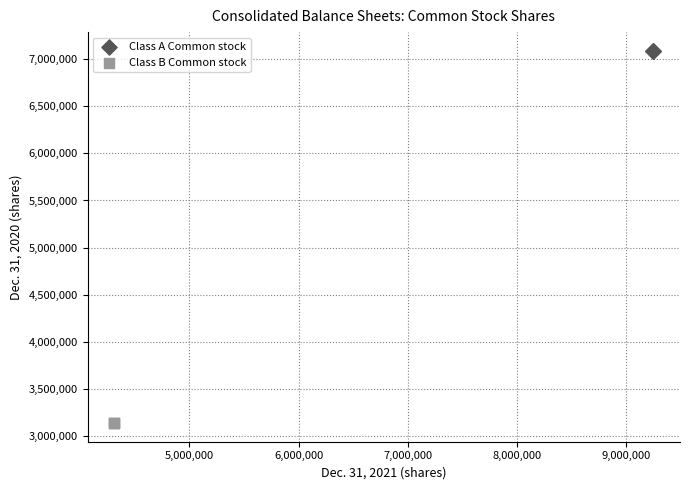

Which series contains the lowest Y value?

Class B Common stock